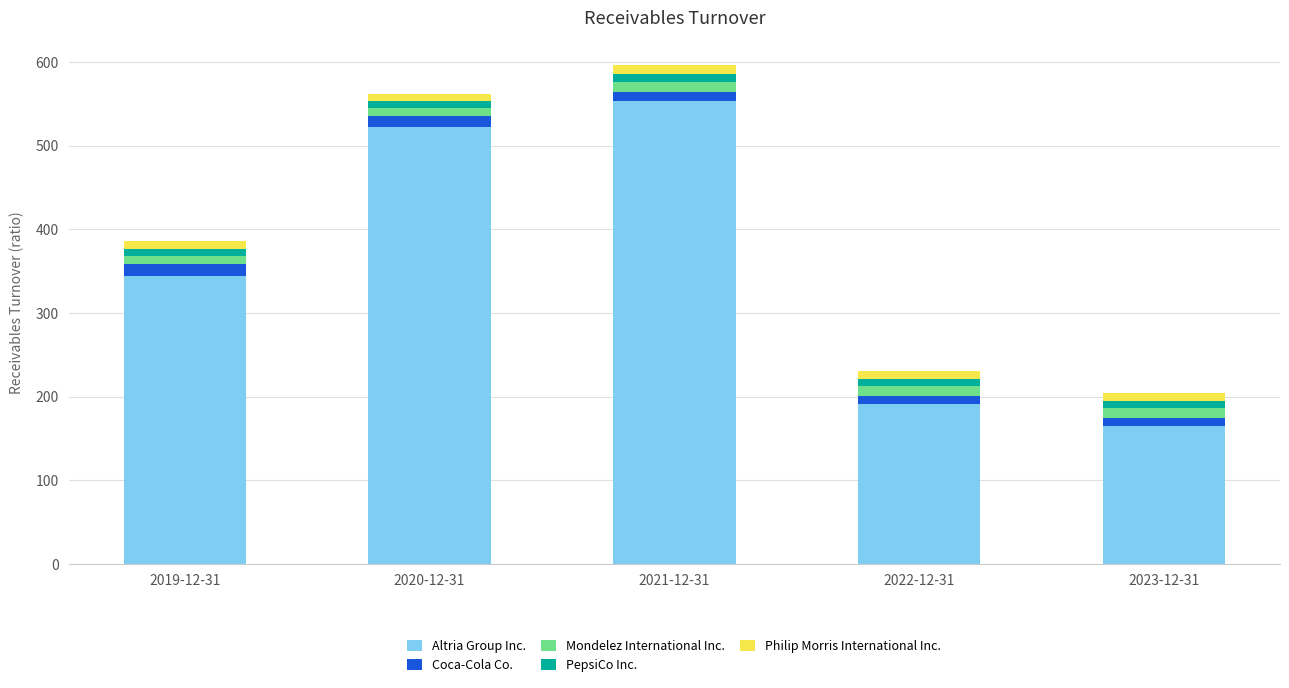

How many data points in Altria Group Inc. are above 344?

3